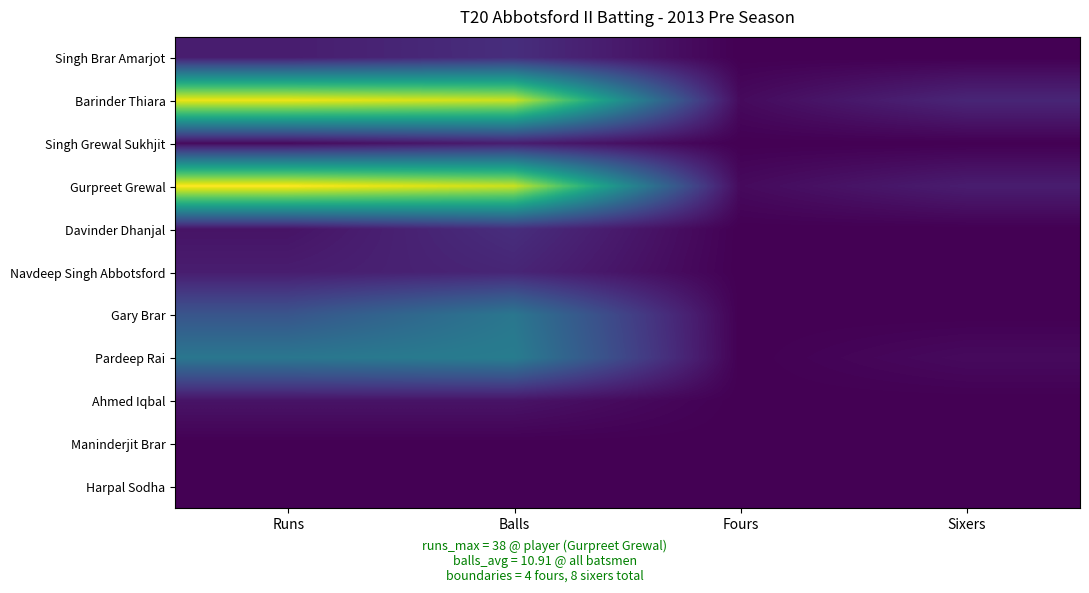

What is the total value across all series at Balls?

120